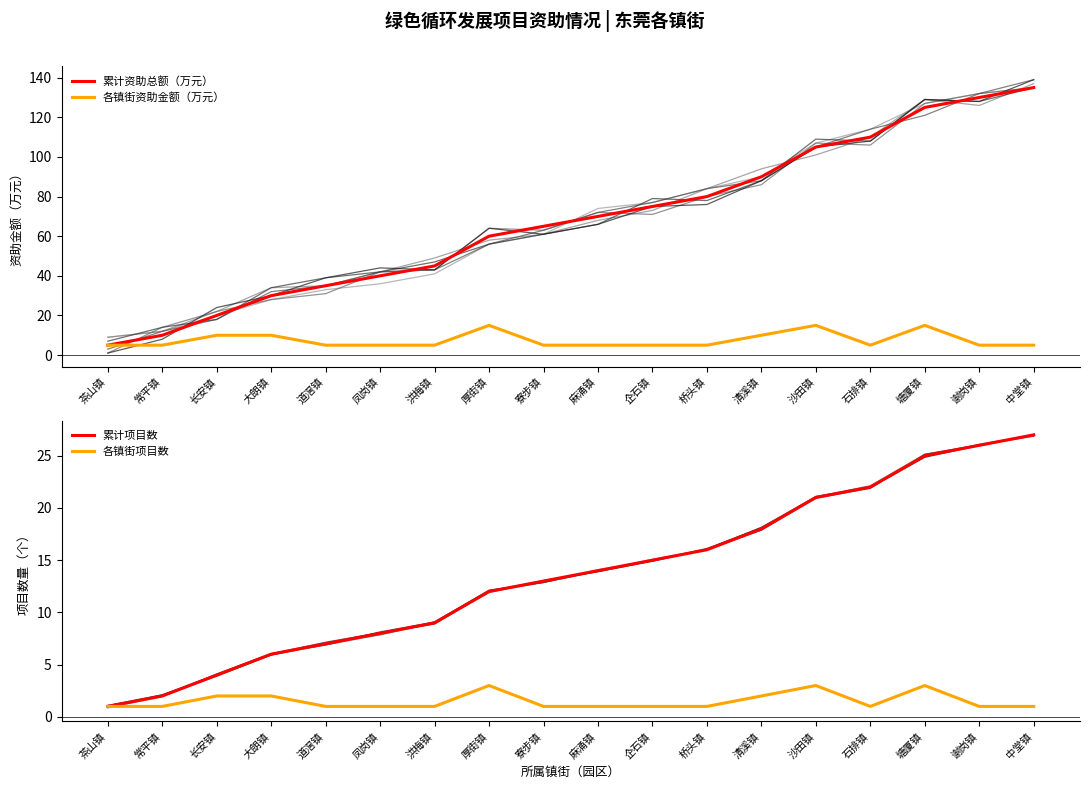

How many values in the 各镇街项目数 series exceed 1?

6